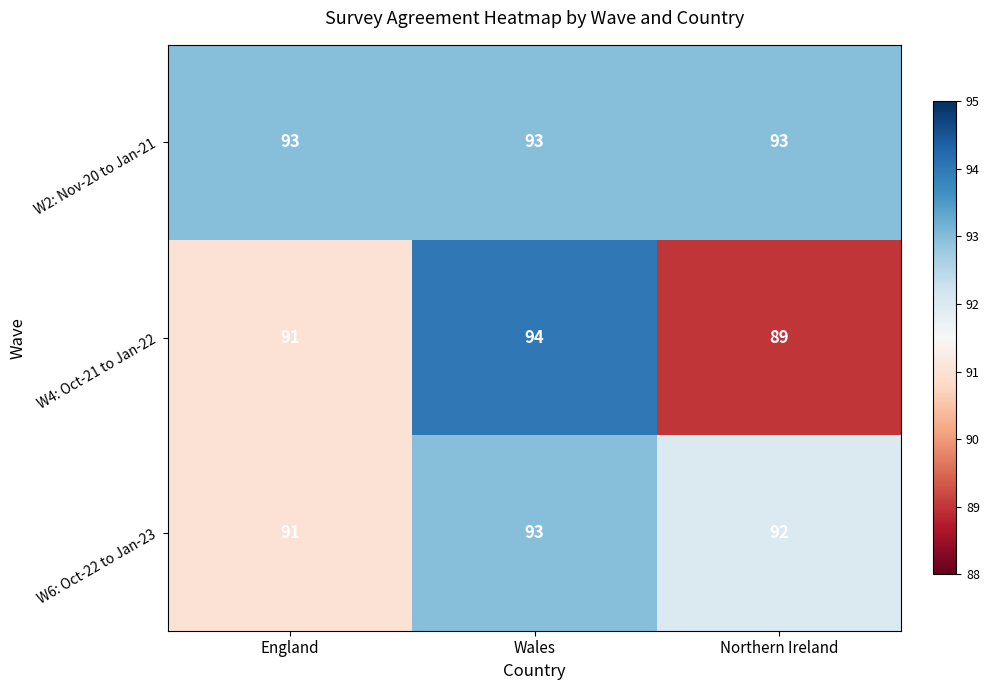

Between England and Northern Ireland, which series saw the biggest shift?

W4: Oct-21 to Jan-22